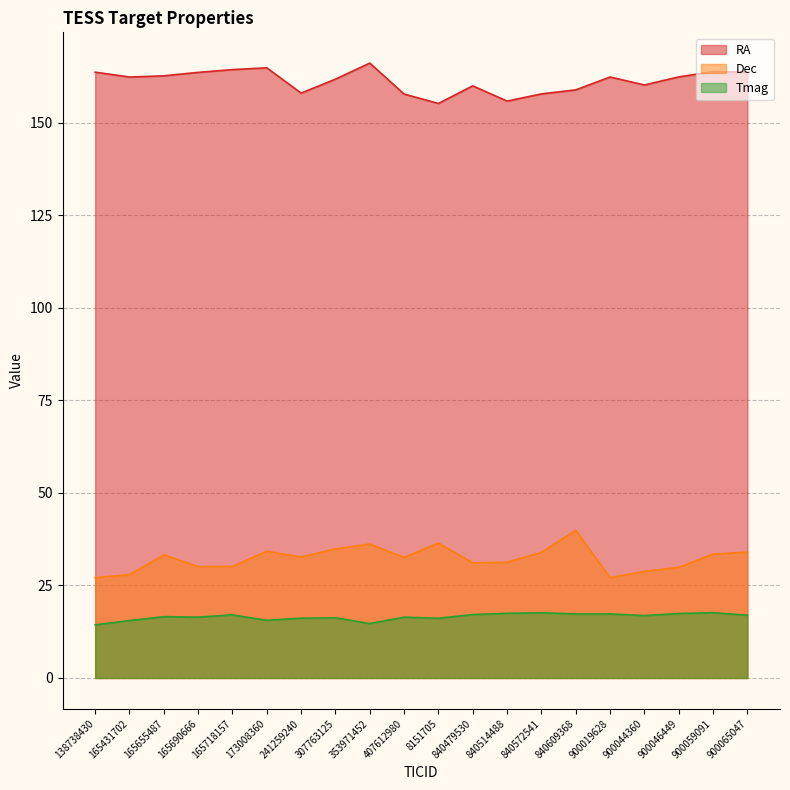

What is the difference between the highest and lowest values at 840514488?

138.4